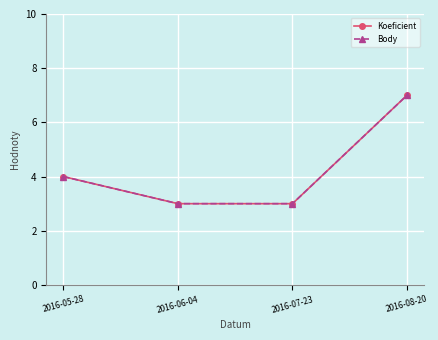

Rank the series at 2016-06-04 from highest to lowest value.

Koeficient, Body